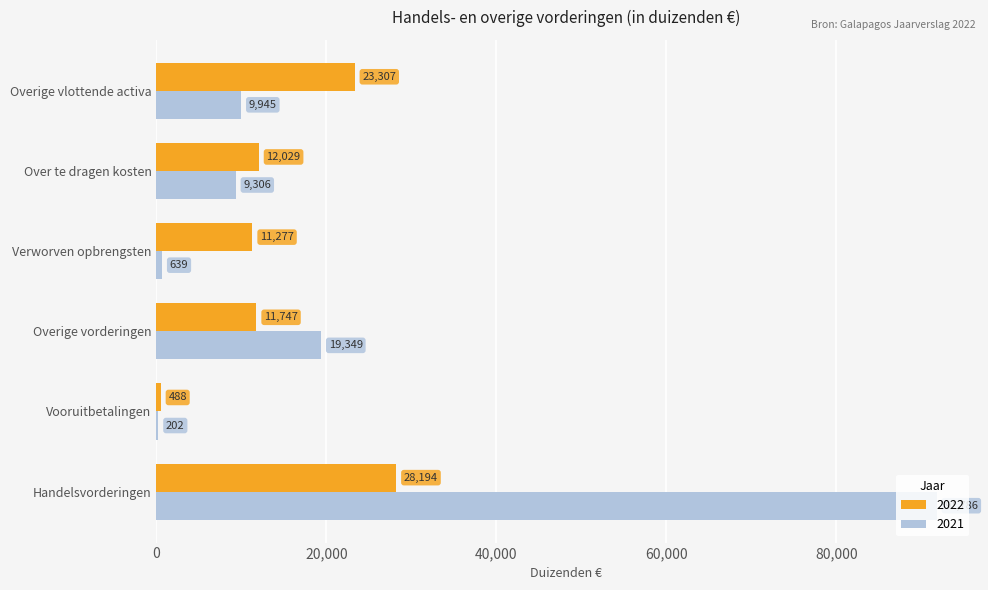

Between Vooruitbetalingen and Overige vorderingen, which series saw the biggest shift?

2021